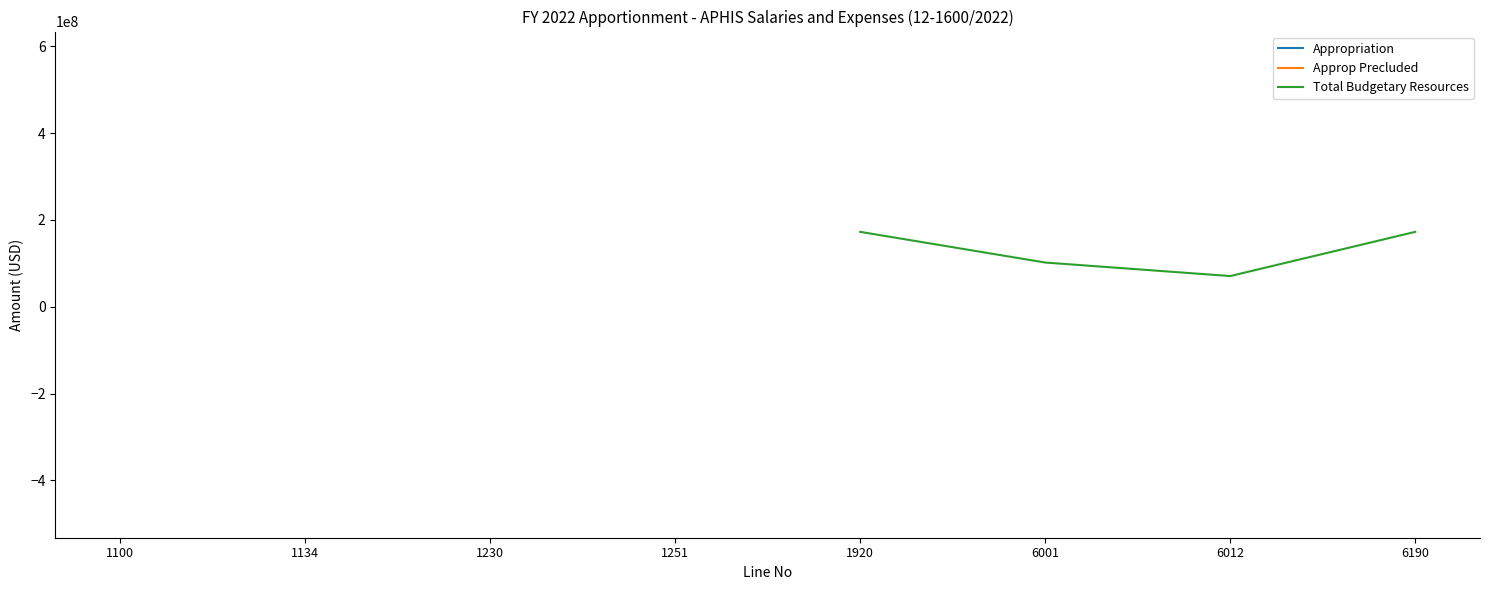

True or false: Total Budgetary Resources has more than 0 points higher than both neighbors.

False